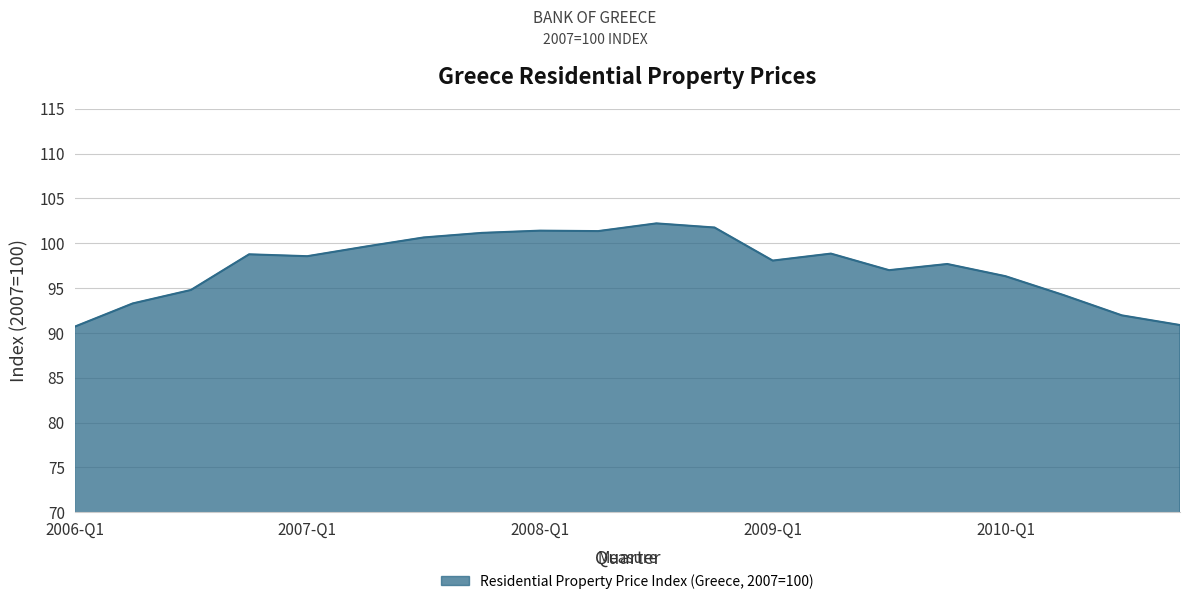

What is the greatest value displayed?

102.2